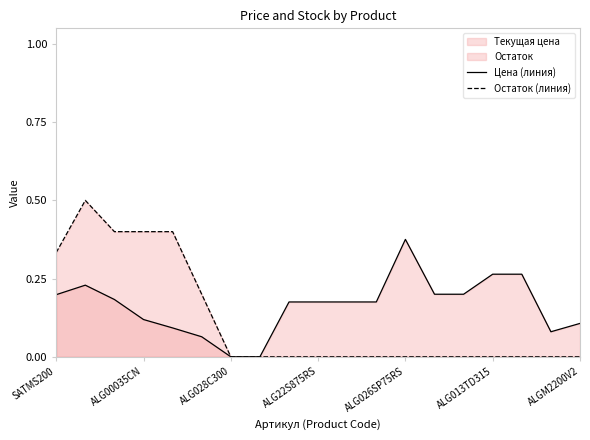

The value of Цена (линия) at ALG22S875RS is 0.1. True or false?

False